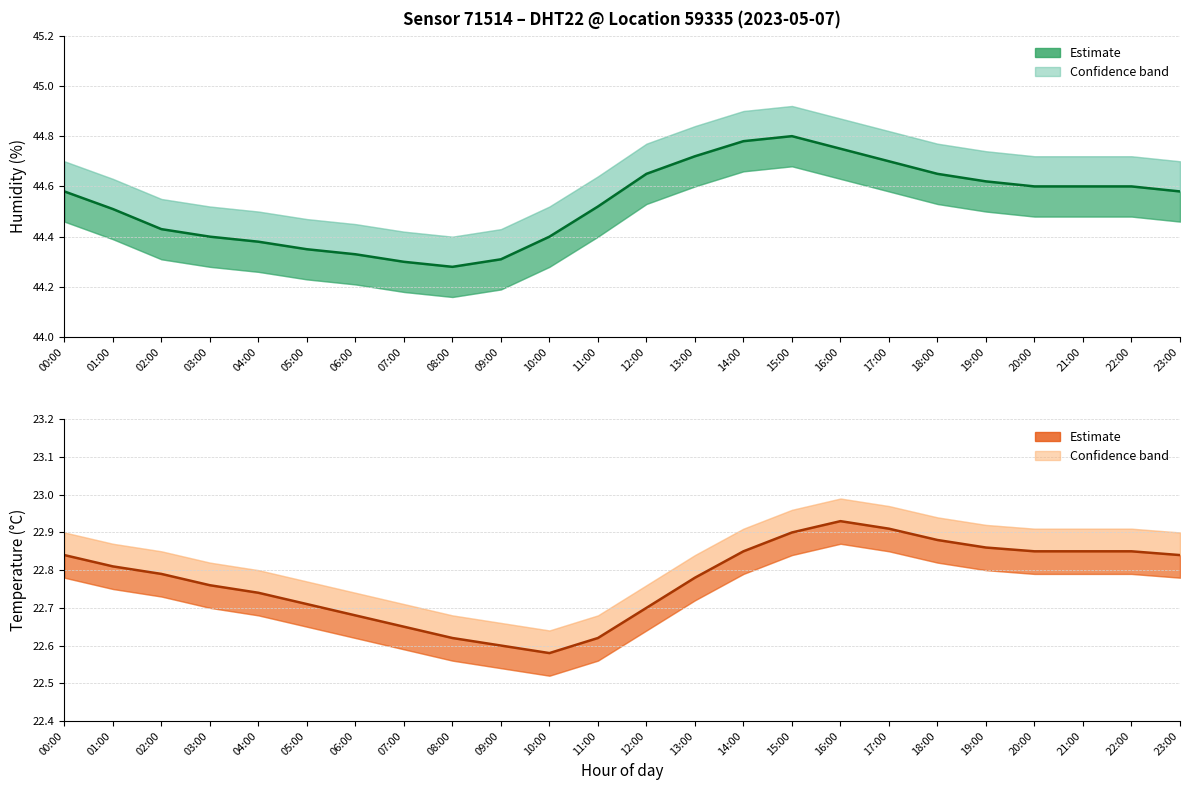

List the series in order of their overall mean, highest first.

humidity, temperature